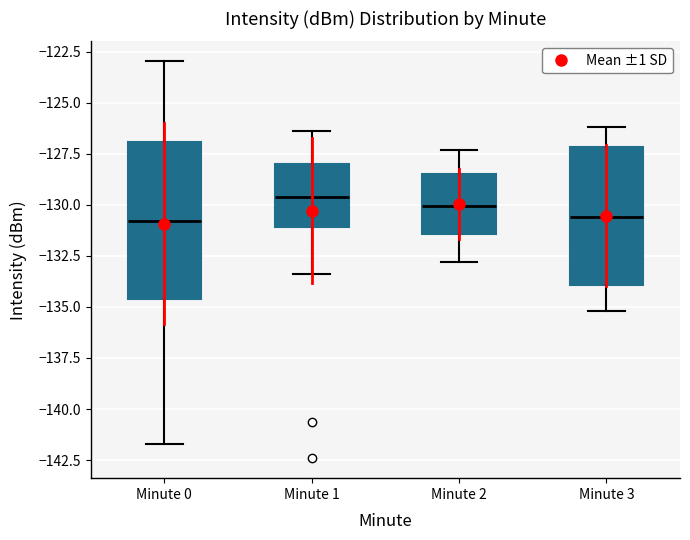

Comparing the boxes themselves (not the whiskers), which one is the tallest?

Minute 0